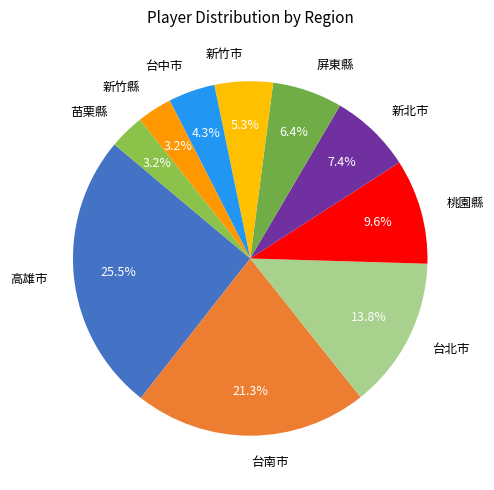

Count the number of slices in the pie.

10